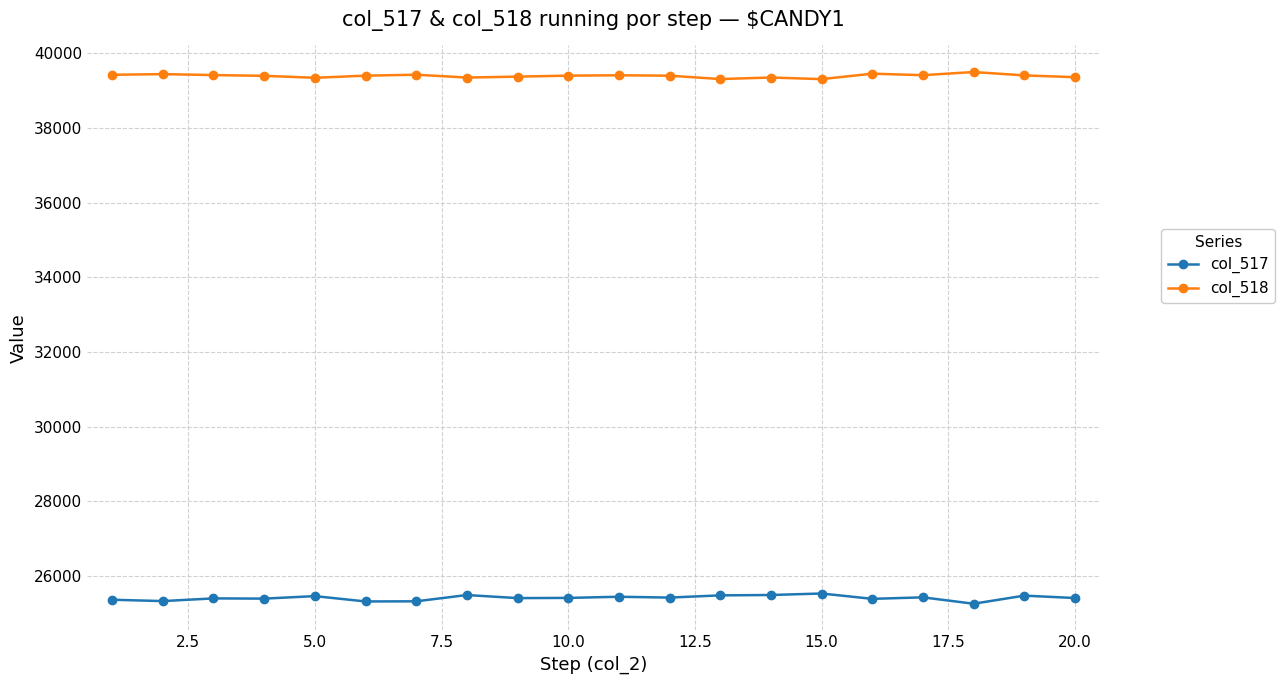

Which series has the largest total across all categories?

col_518